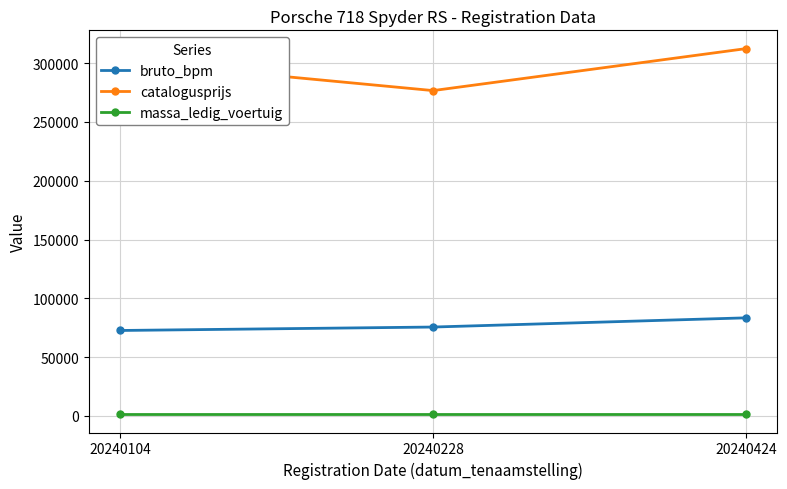

Is it true that bruto_bpm equals 83378 at 20240424?

True